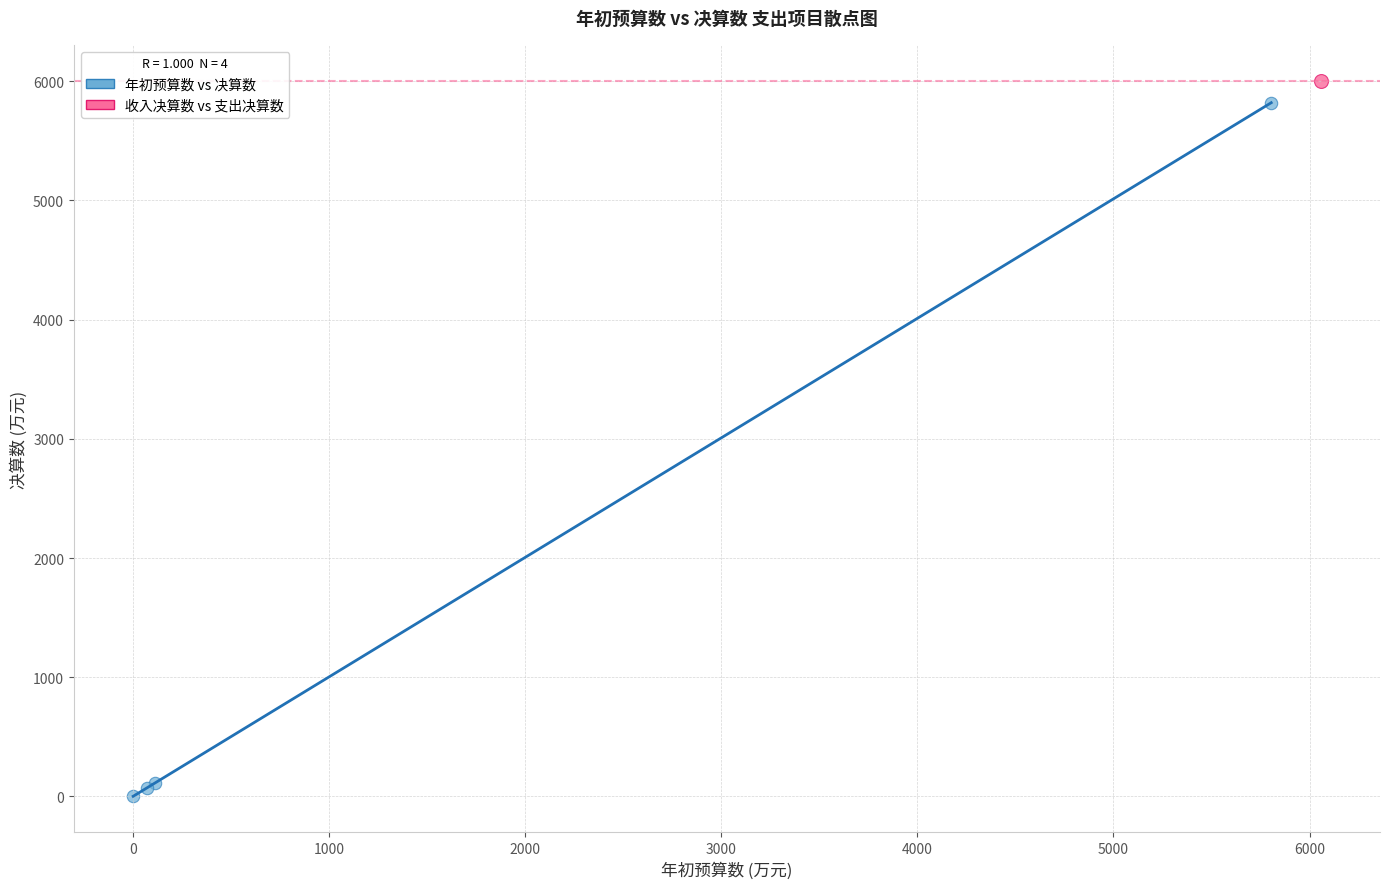

What are all the series names shown in the legend?

年初预算数 vs 决算数, 收入决算数 vs 支出决算数